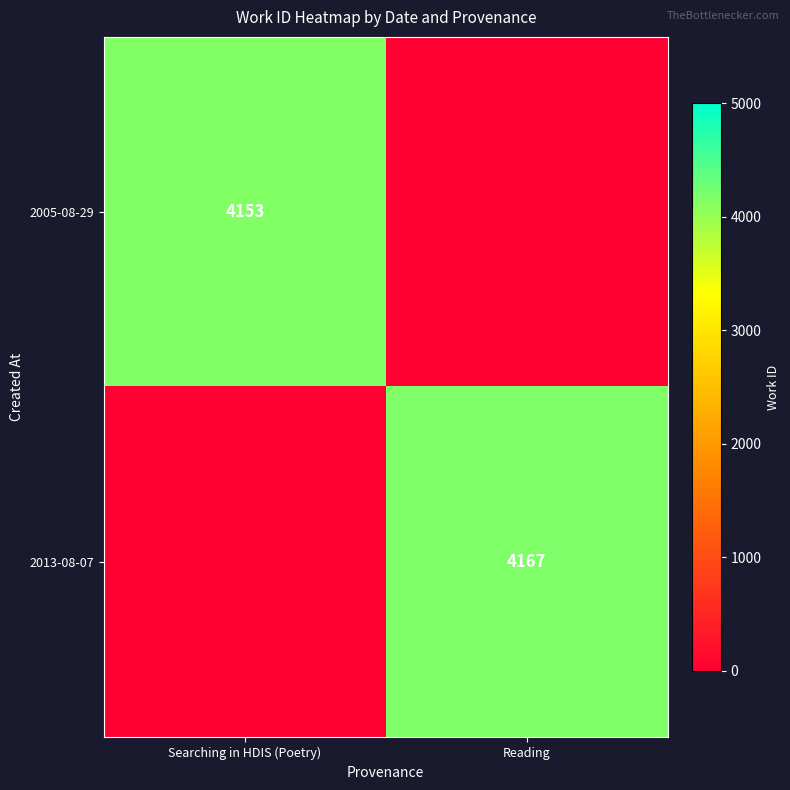

Is it true that 2005-08-29 equals 2836 at Searching in HDIS (Poetry)?

False